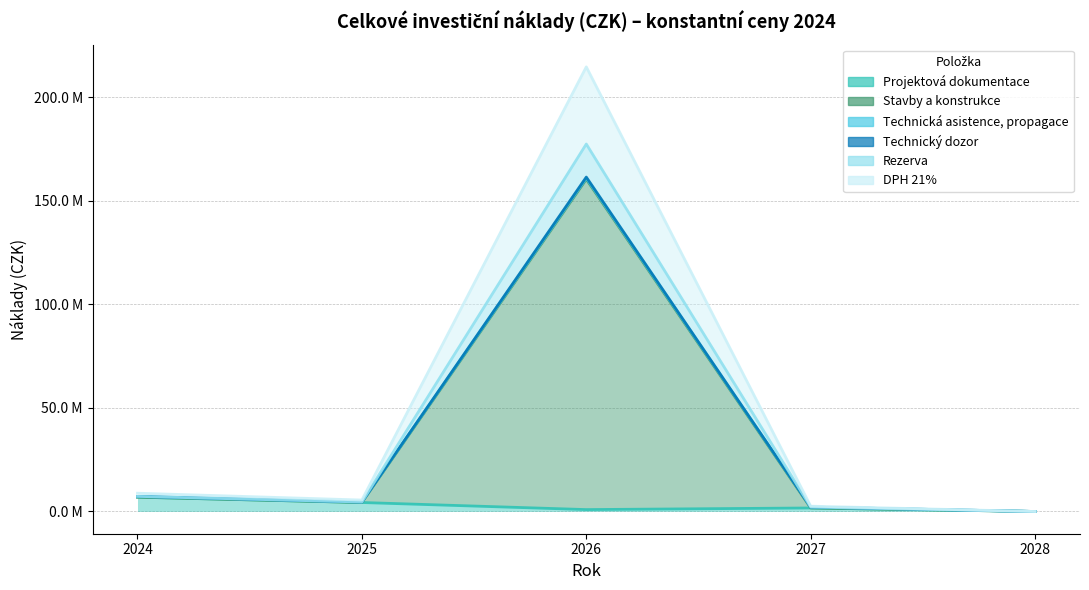

How many values in the Projektová dokumentace series are below 1698240?

2